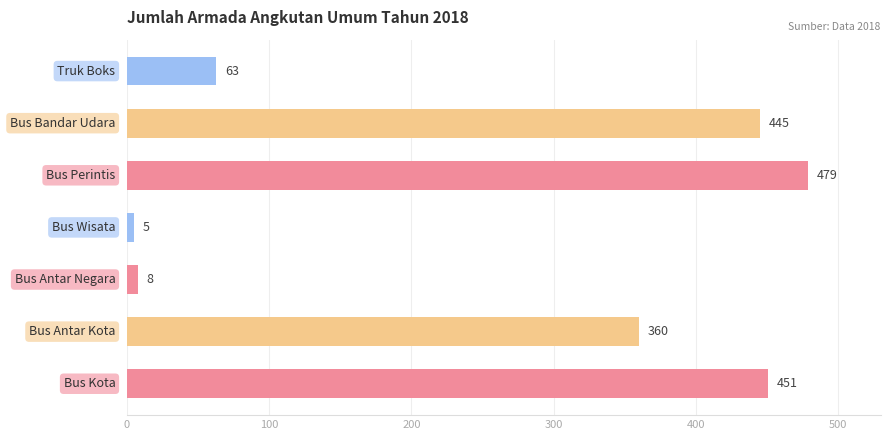

What is the average value?

259